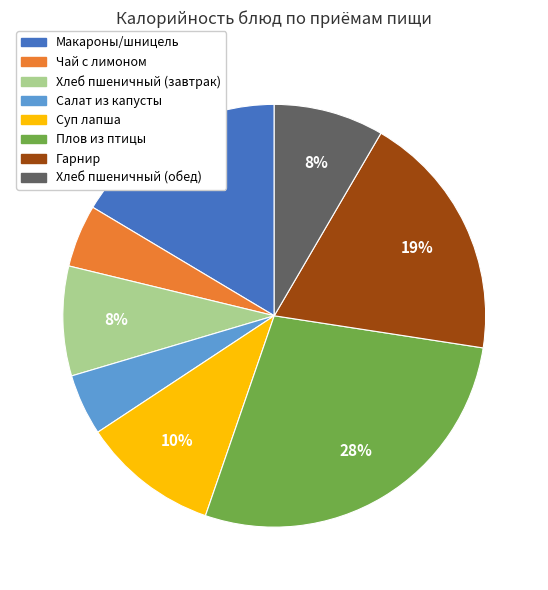

Combined, do Салат из капусты and Гарнир account for over 50%?

No